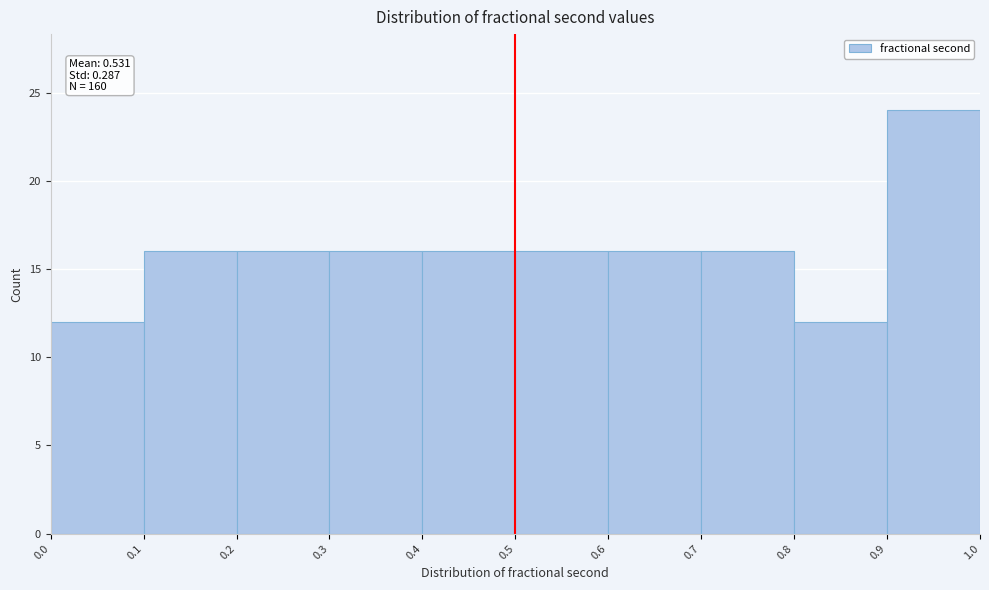

Over which range of the x-axis is the bar tallest?

0.9 to 1.0